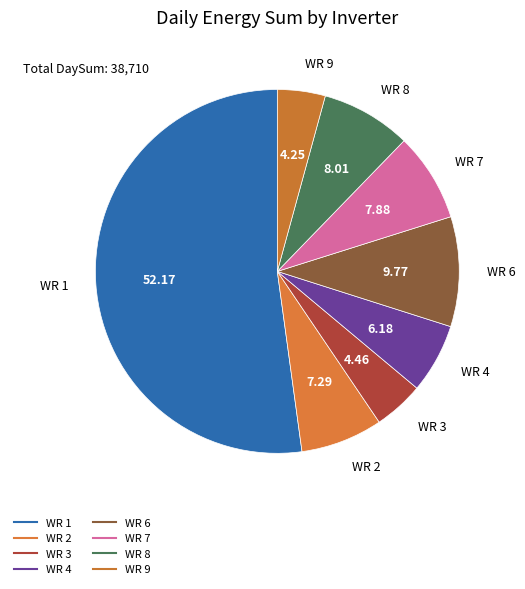

What is the total percentage of WR 2 and WR 9?

11.5%